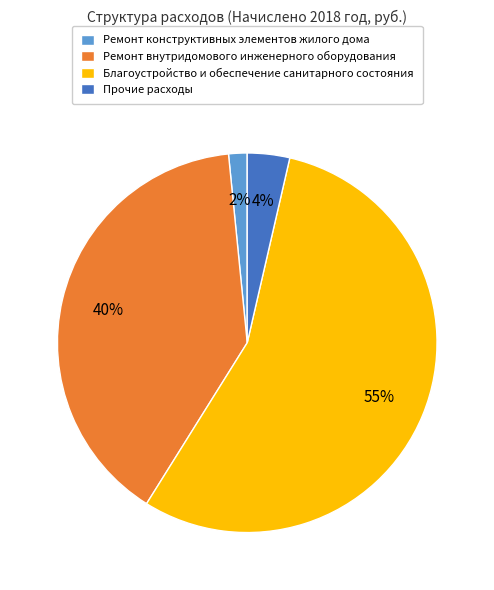

To the nearest percent, what percentage of the pie is Прочие расходы?

4%